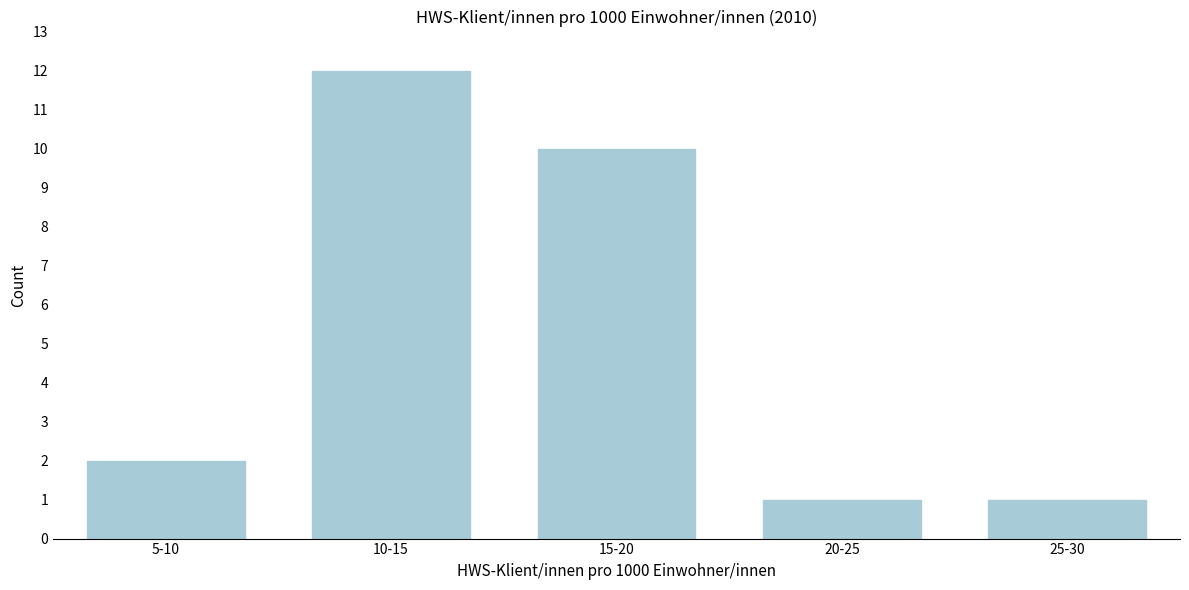

Reading left to right, transcribe all the data shown in this chart.

2	12	10	1	1